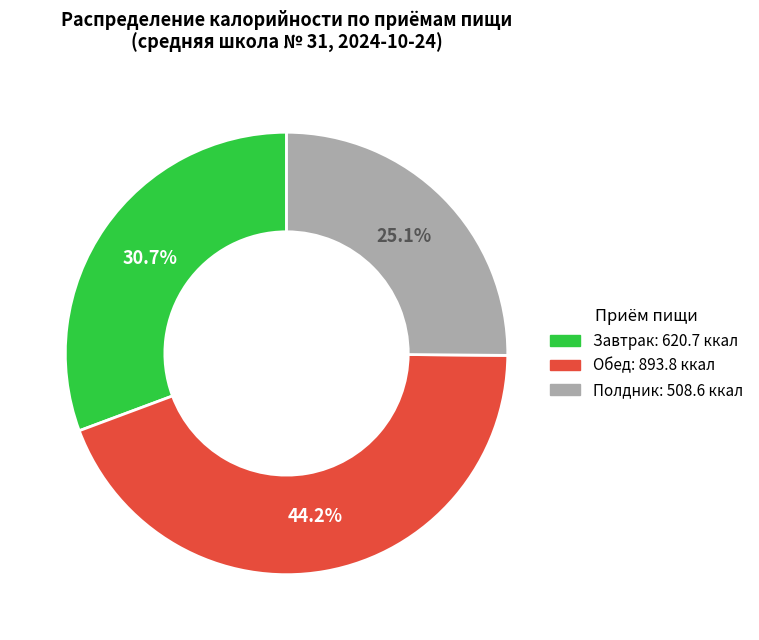

Is there a majority slice in this chart?

No